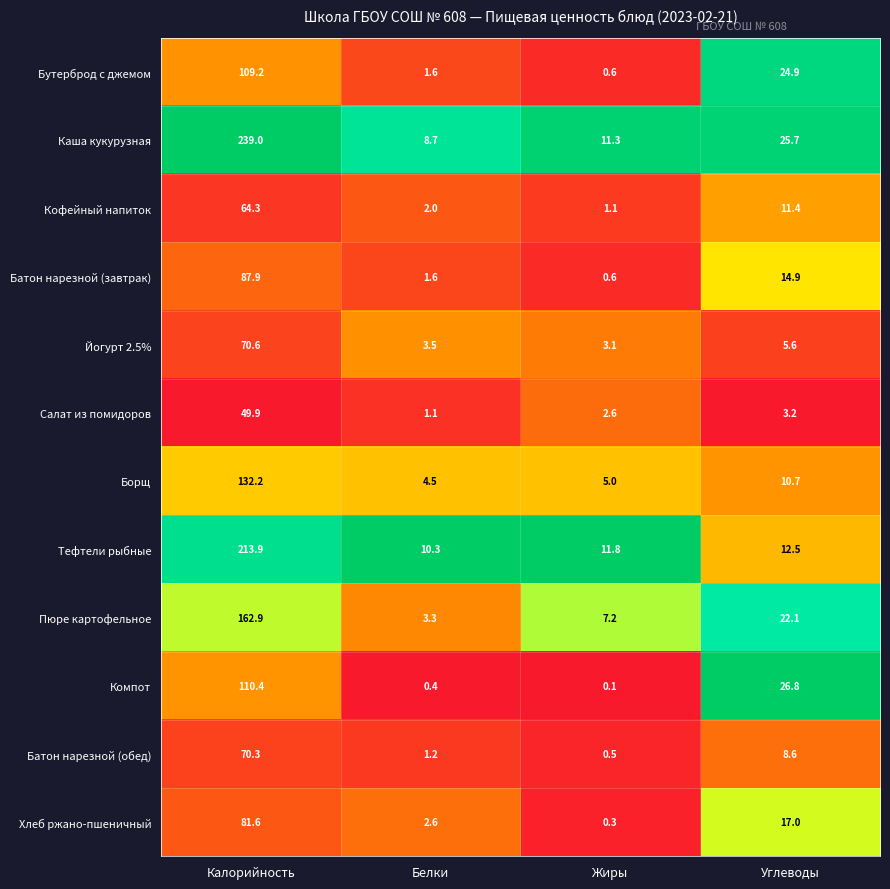

Which series has the largest total across all categories?

Каша кукурузная